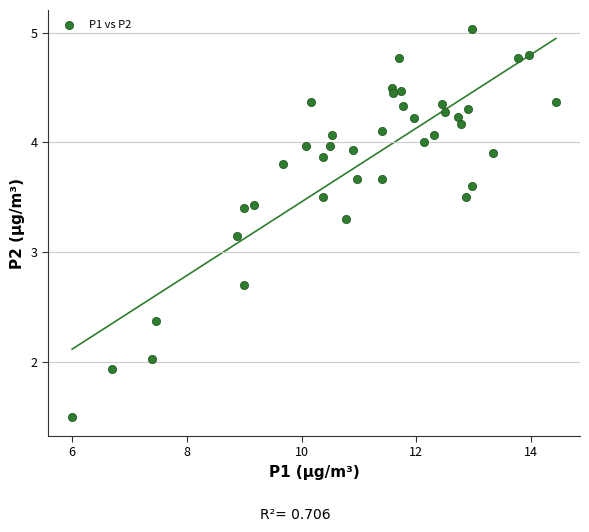

What is the range of Y values (max minus min)?

3.5